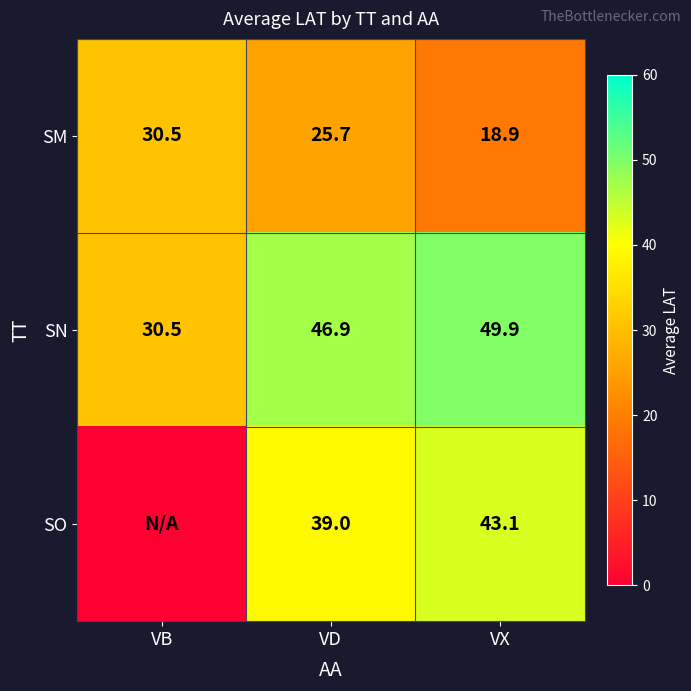

Is it true that SO equals 75.7 at VX?

False